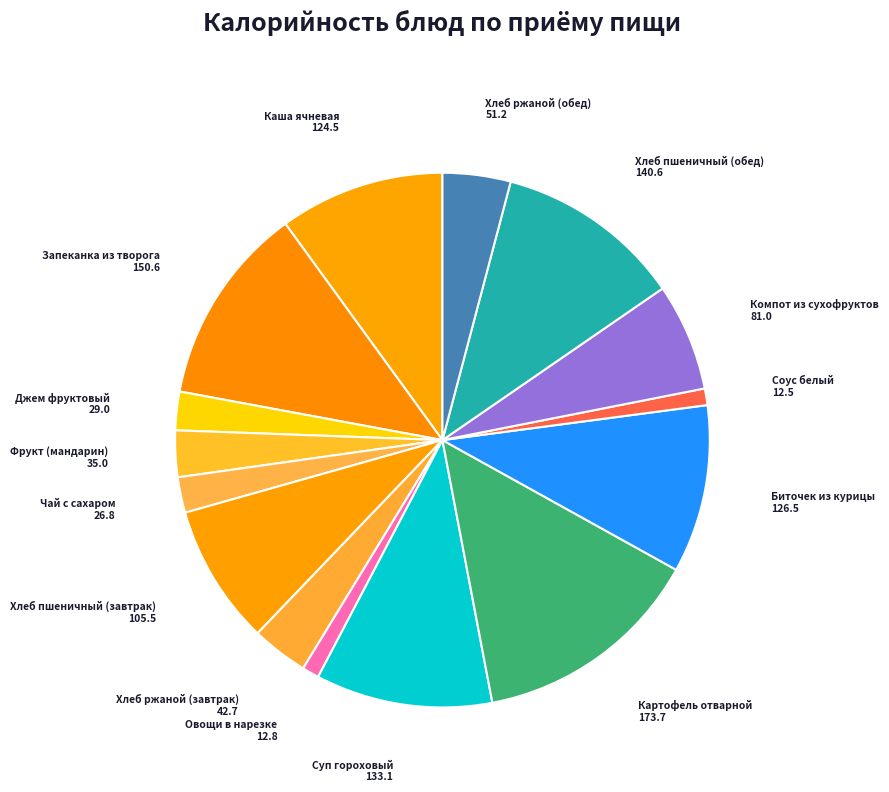

Does Каша ячневая represent more than half of the total?

No